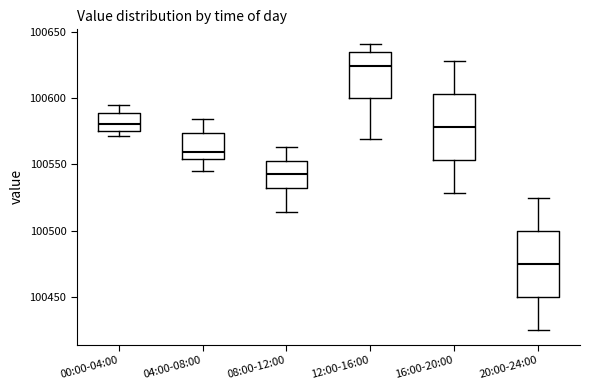

Where is the lower edge of the box for 16:00-20:00 on the y-axis? The values are not printed on the chart, so give them approximately, as read against the axis.

100555